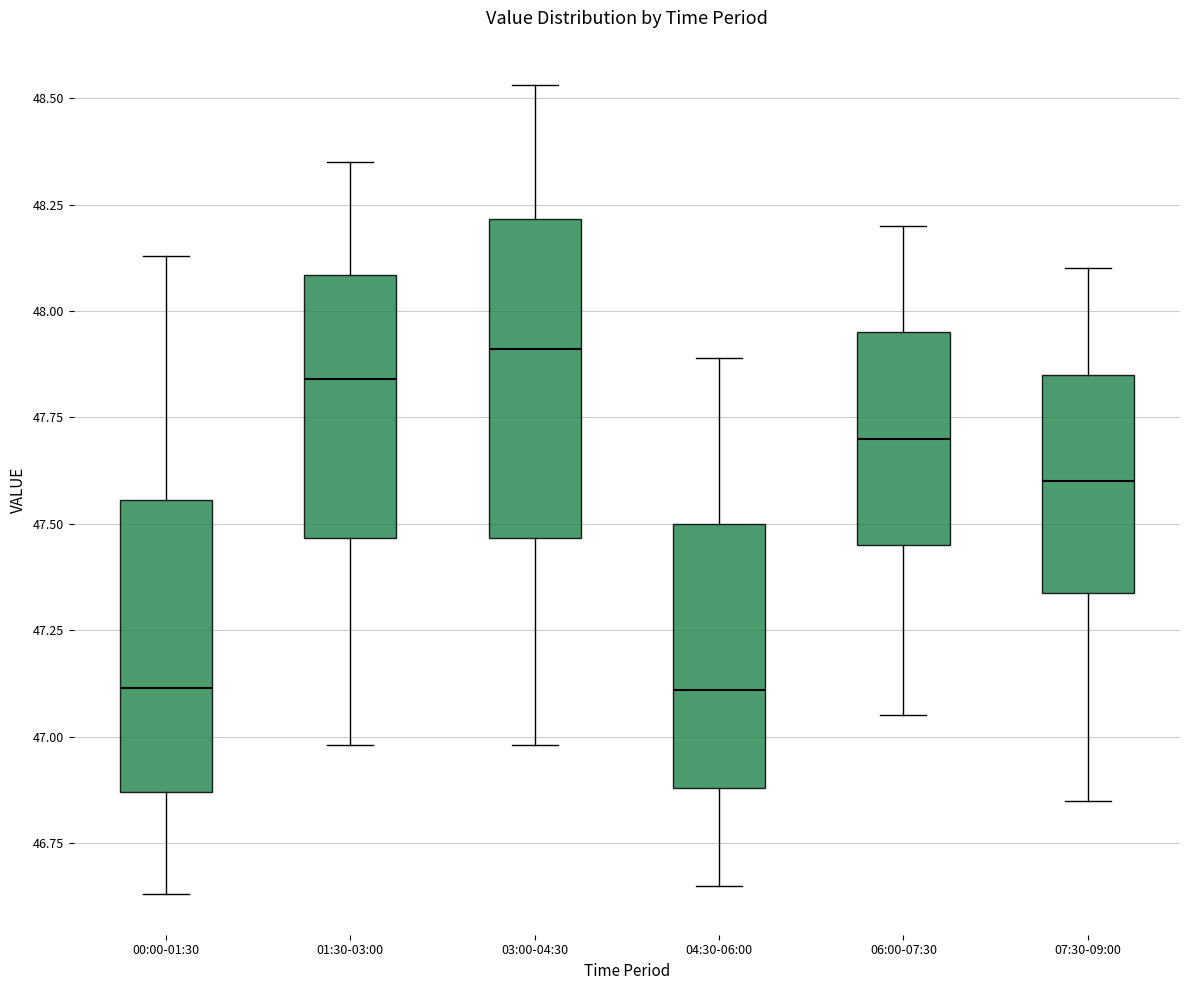

Comparing the boxes themselves (not the whiskers), which one is the tallest?

03:00-04:30